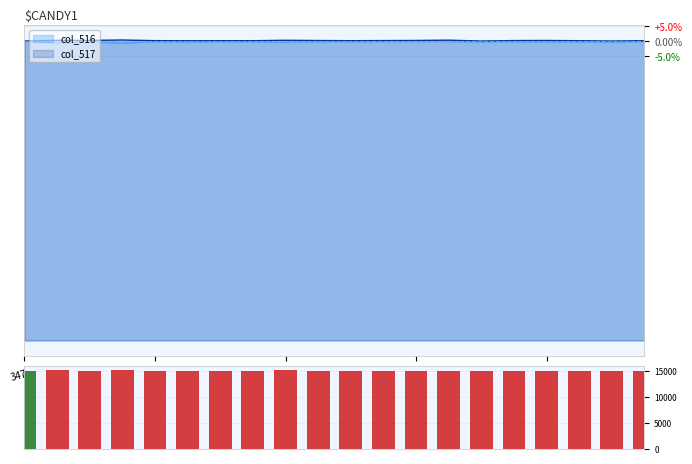

The chart shows a value of 15134 at 13. True or false?

True